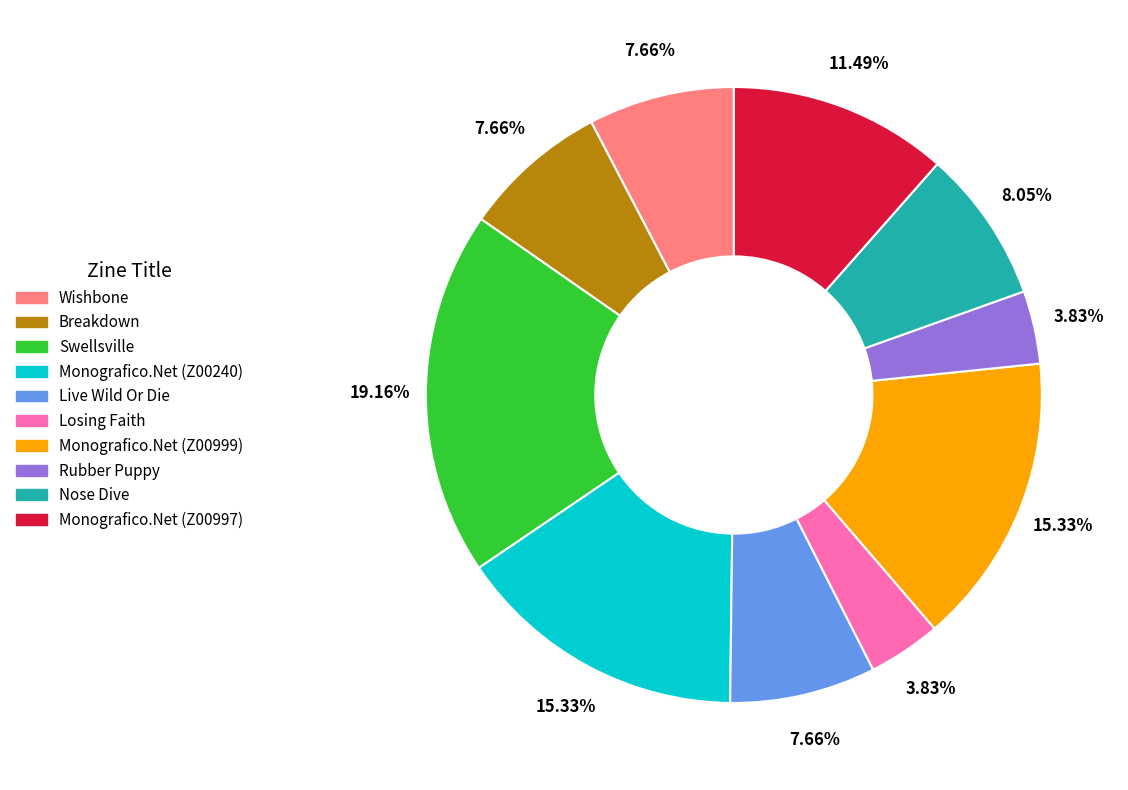

To the nearest percent, what is the difference between the largest and smallest slice percentages?

15%